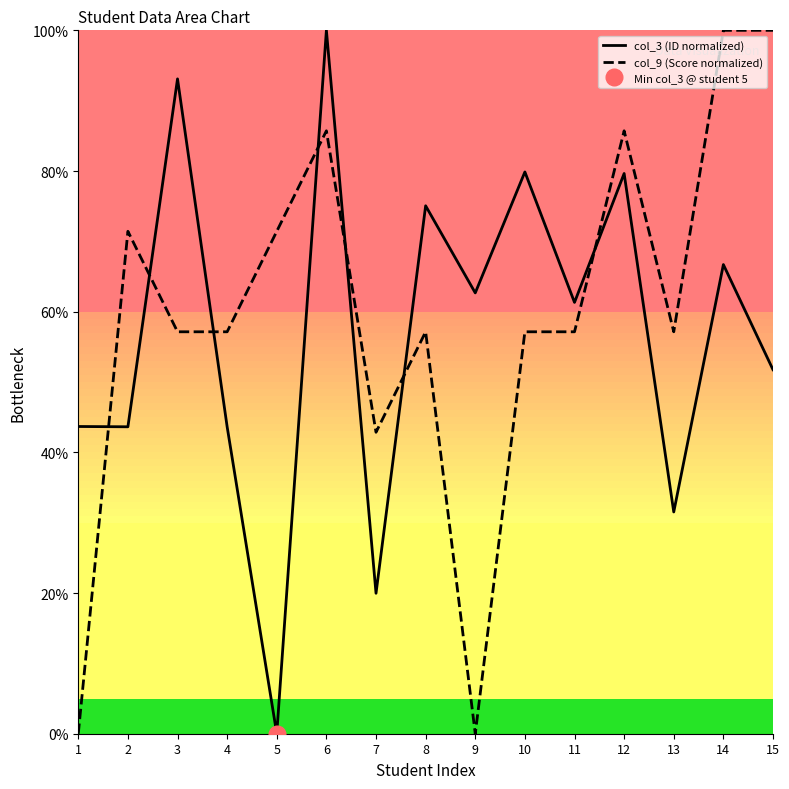

At how many categories does at least one series exceed 63?

9